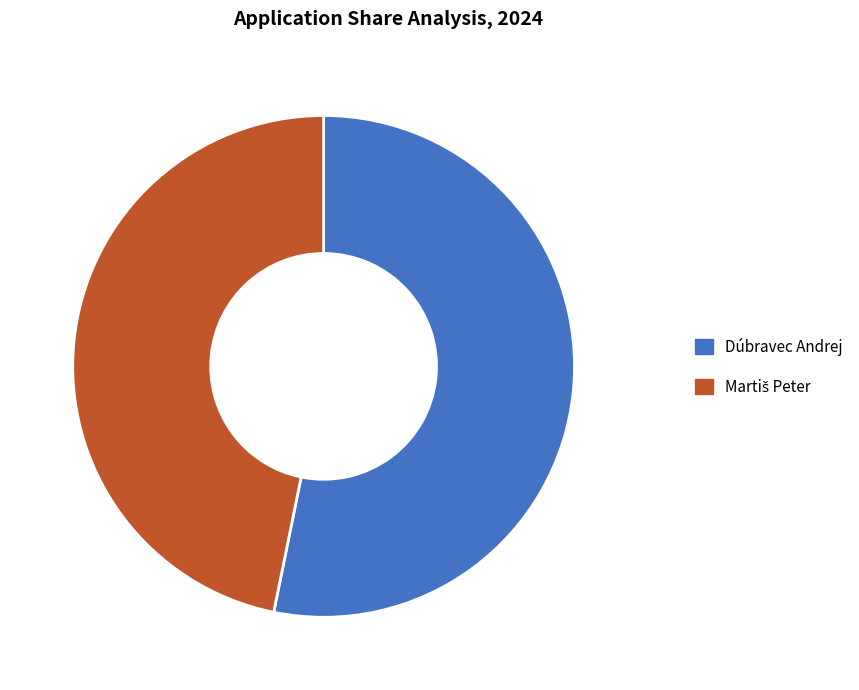

To the nearest percent, what is the average slice percentage?

50%